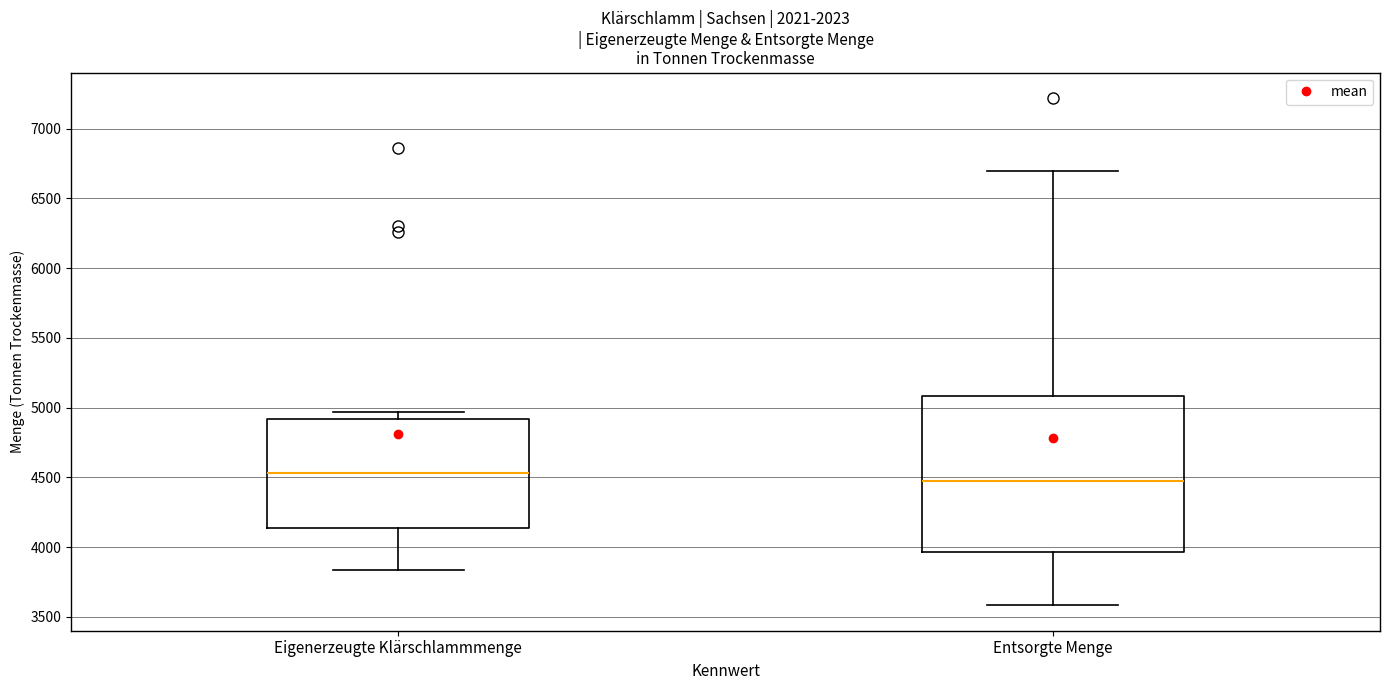

Which box has the highest median line?

Eigenerzeugte Klärschlammmenge